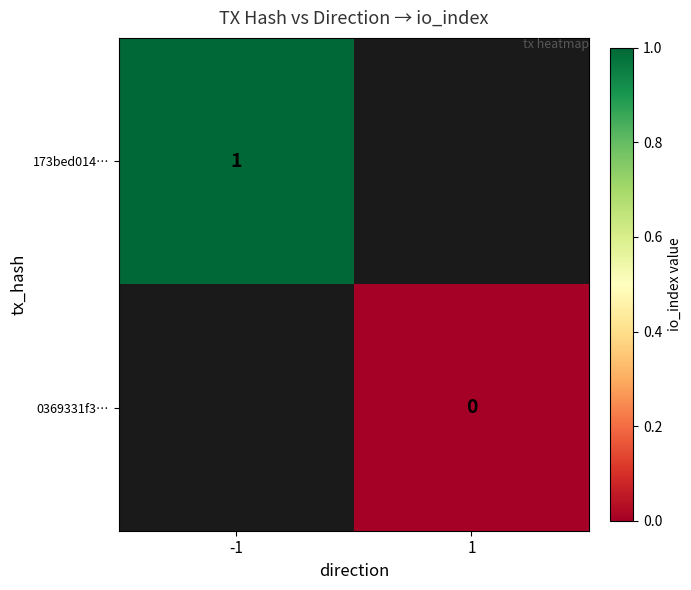

At 1, list the series in order from largest to smallest.

173bed014…, 0369331f3…